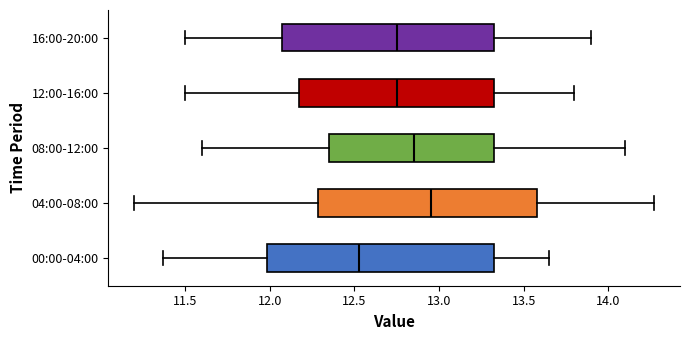

Reading bottom to top, transcribe this box plot: for each box, give where its median line is, the range the box spans, and where its two whiskers end, as read against the x-axis. The values are not printed on the chart, so give them approximately, as read against the axis.

00:00-04:00: median 12.55, box 12.00 to 13.35, whiskers 11.35 to 13.65
04:00-08:00: median 12.95, box 12.30 to 13.60, whiskers 11.20 to 14.25
08:00-12:00: median 12.85, box 12.35 to 13.35, whiskers 11.60 to 14.10
12:00-16:00: median 12.75, box 12.20 to 13.35, whiskers 11.50 to 13.80
16:00-20:00: median 12.75, box 12.10 to 13.35, whiskers 11.50 to 13.90